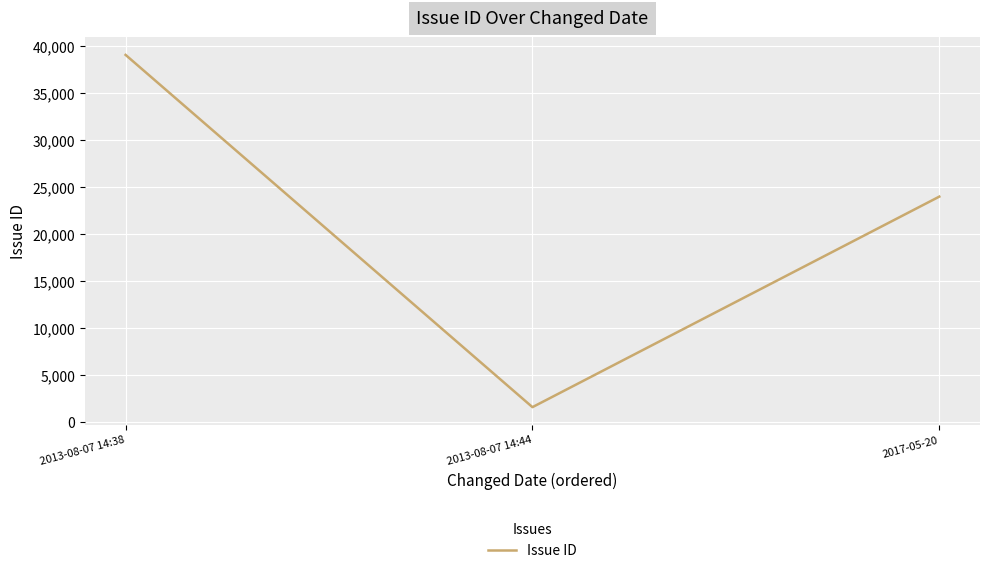

At which category does the chart reach its minimum across all series?

2013-08-07 14:44